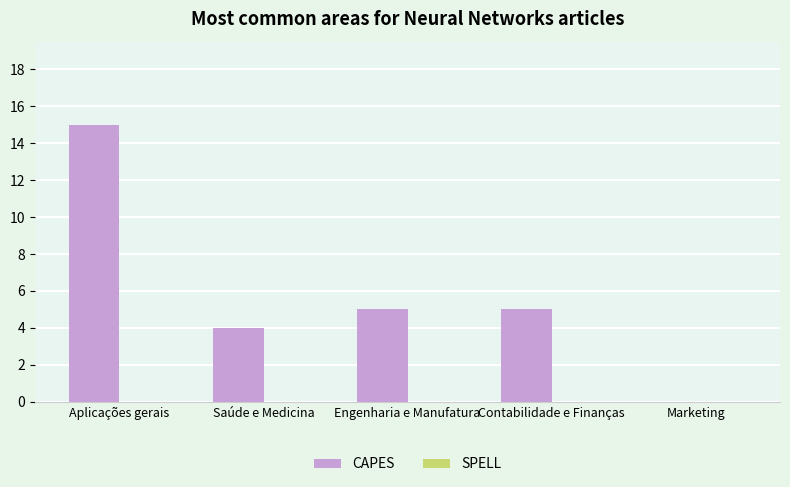

What is the change in value from Aplicações gerais to Contabilidade e Finanças?

-10